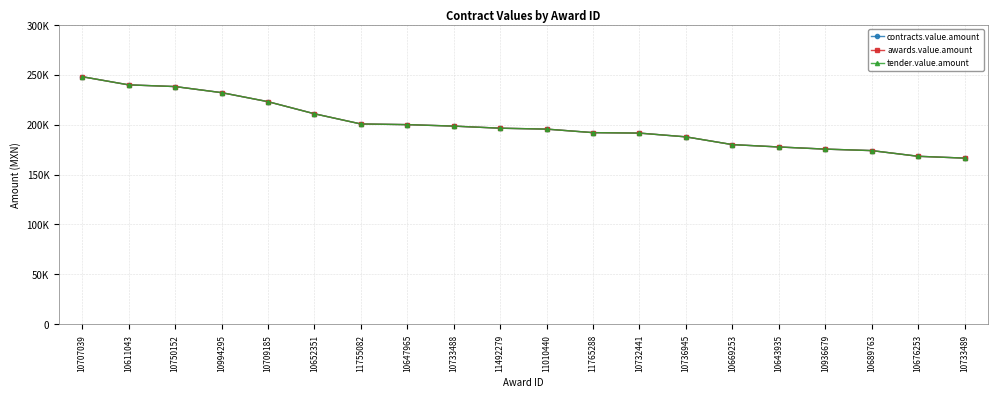

Which has a higher value, 11755082 or 10709185?

10709185